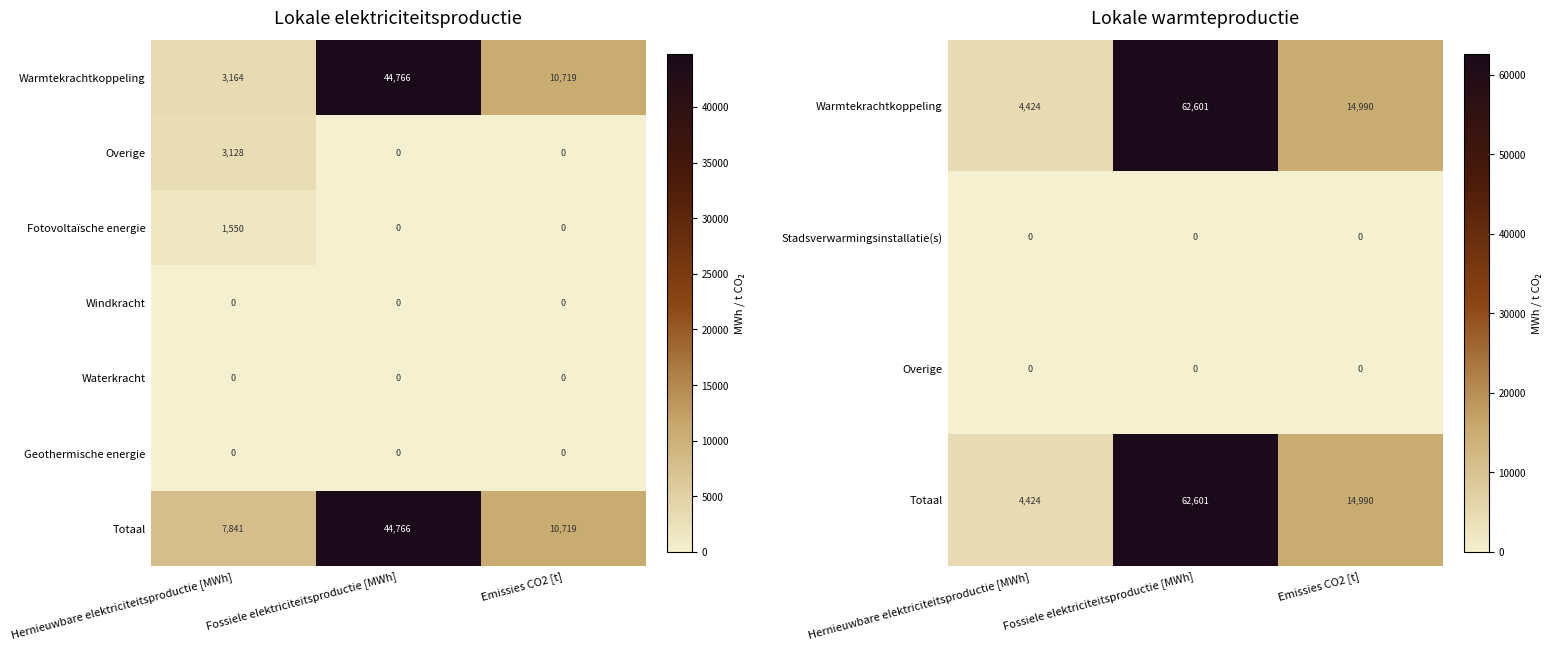

What is the maximum value shown in the chart?

62601.3